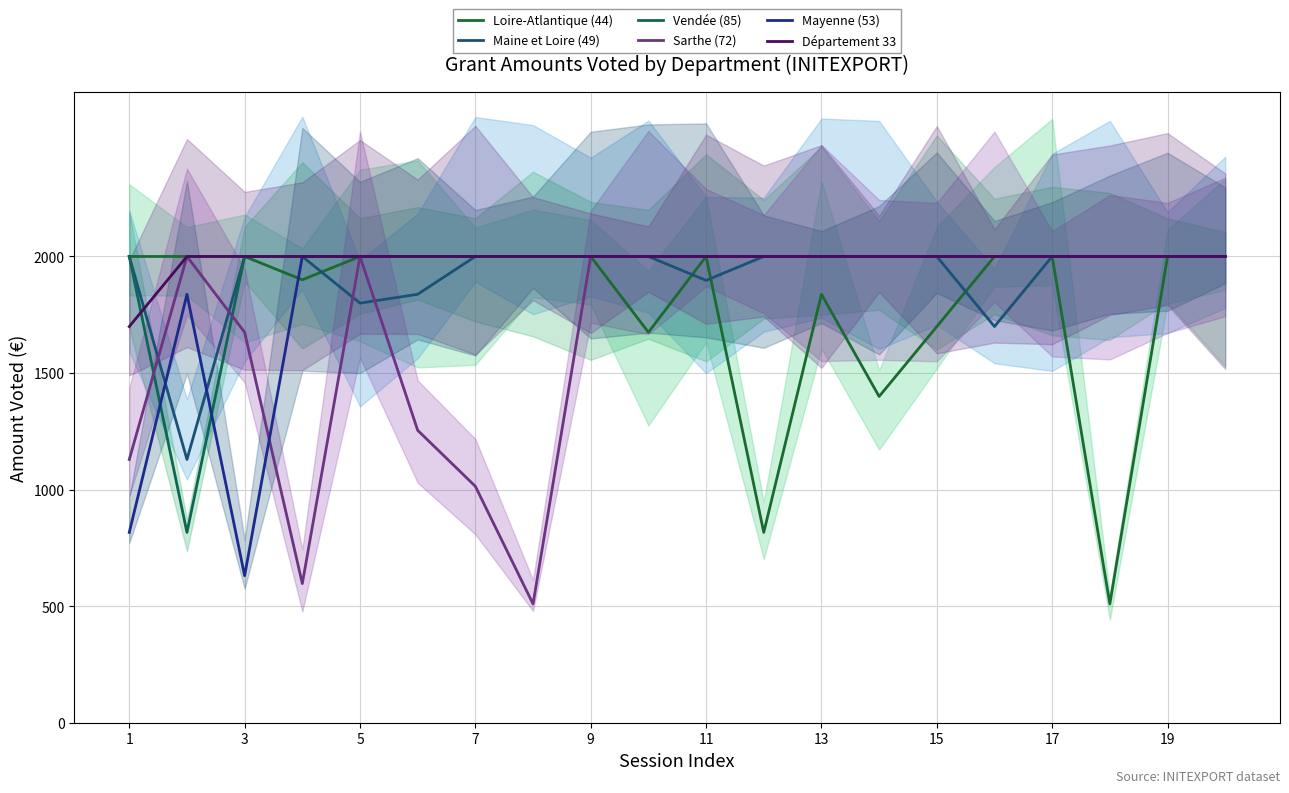

At which category is the sum across all series the highest?

17